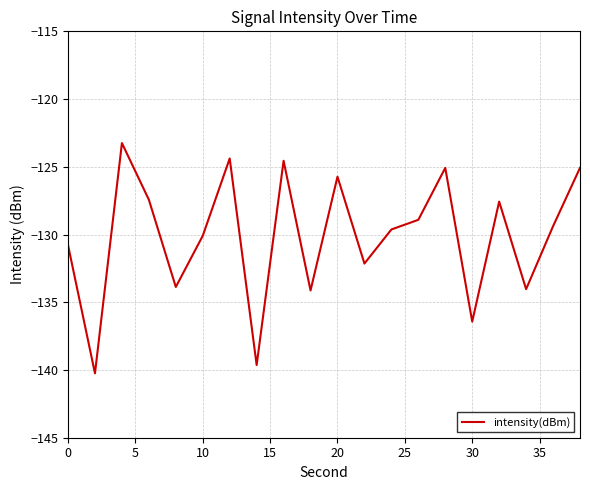

What is the minimum value shown in the chart?

-140.2